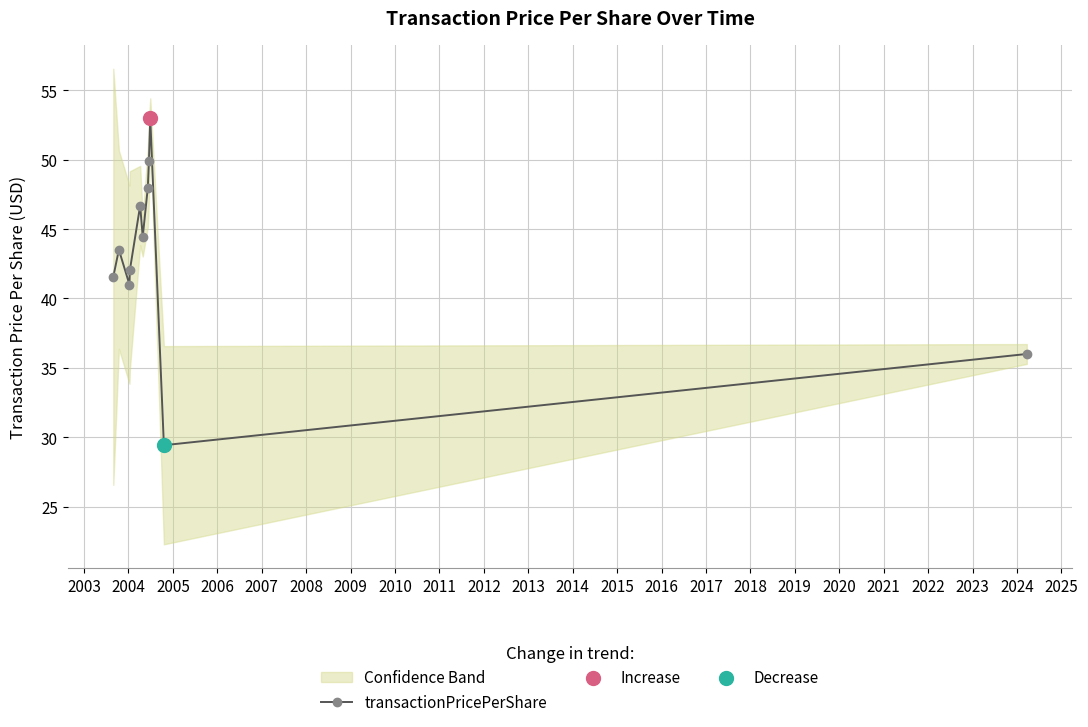

How many values in the transactionPricePerShare series are below 43?

5